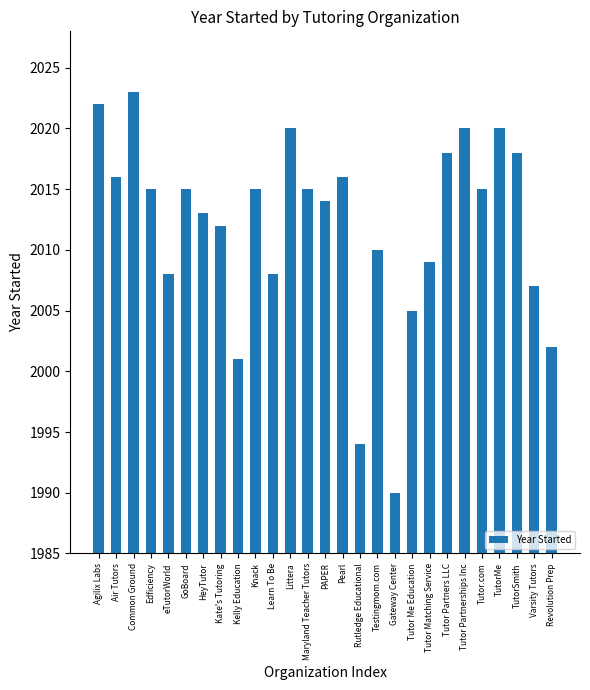

What is the difference between the second highest and second lowest values?

28